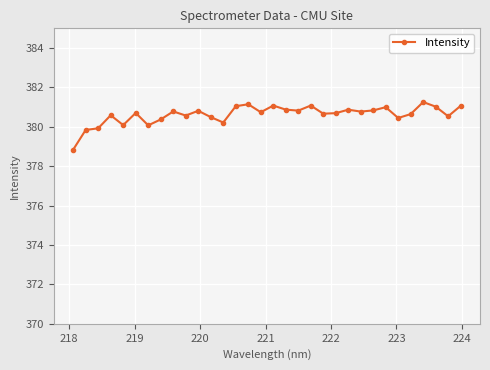

True or false: the data has more than 1 interior local peaks.

True